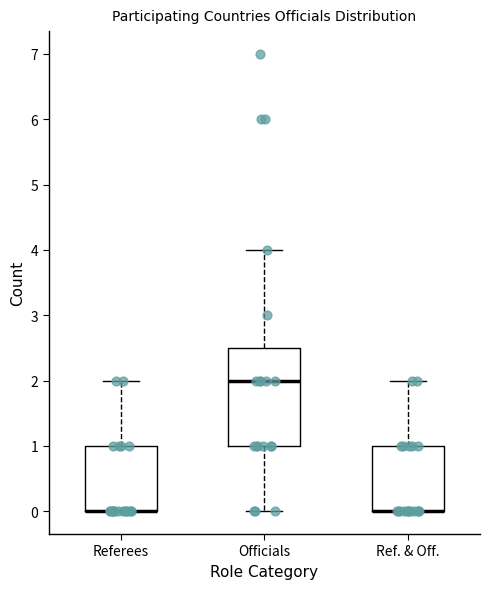

Reading left to right, transcribe this box plot: for each box, give where its median line is, the range the box spans, and where its two whiskers end, as read against the y-axis. The values are not printed on the chart, so give them approximately, as read against the axis.

Referees: median 0.0 (drawn on the box's lower edge), box 0.0 to 1.0, whiskers 0.0 to 2.0
Officials: median 2.0, box 1.0 to 2.5, whiskers 0.0 to 4.0
Ref. & Off.: median 0.0 (drawn on the box's lower edge), box 0.0 to 1.0, whiskers 0.0 to 2.0